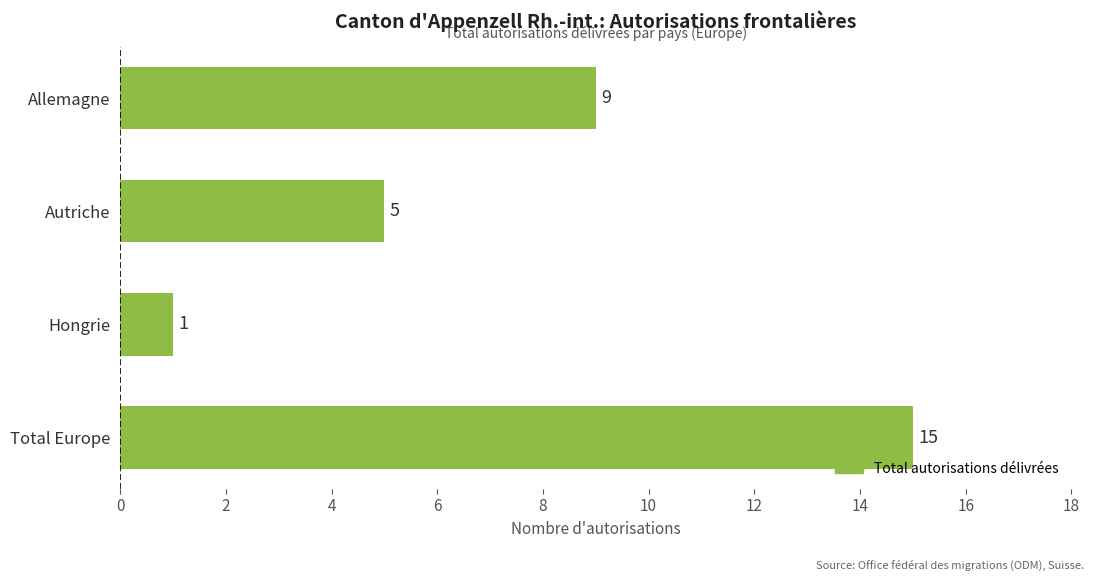

What is the average value?

8